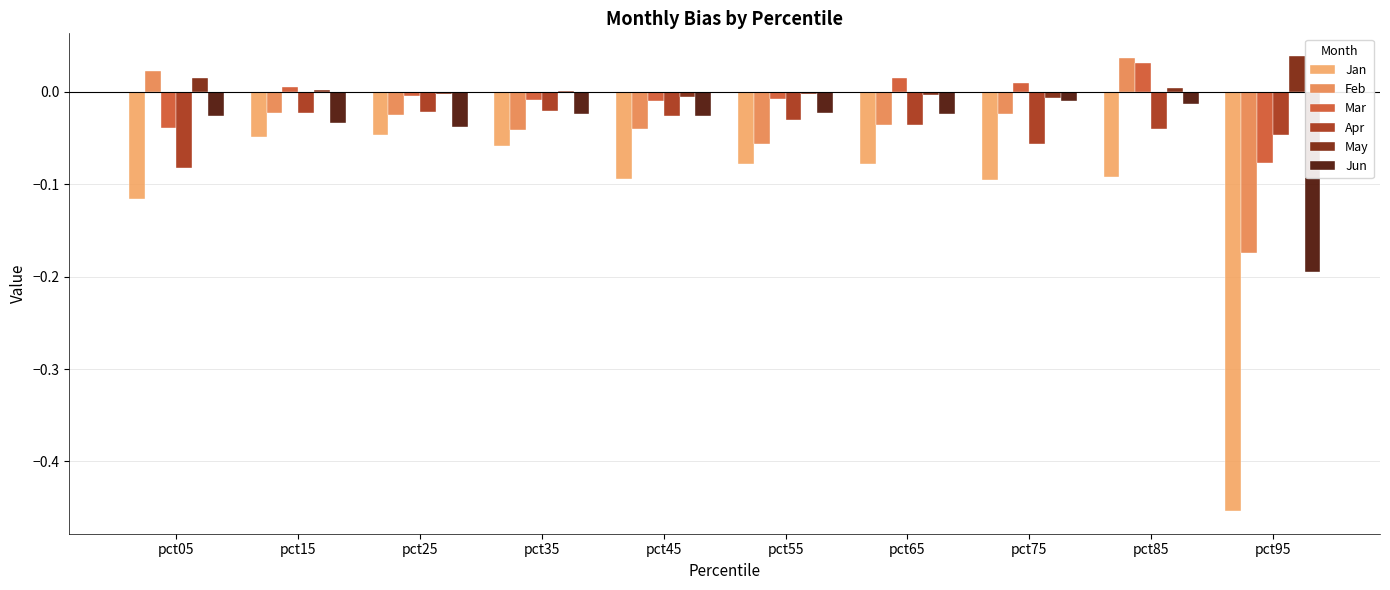

The value of Apr at pct05 is -0.0. True or false?

False